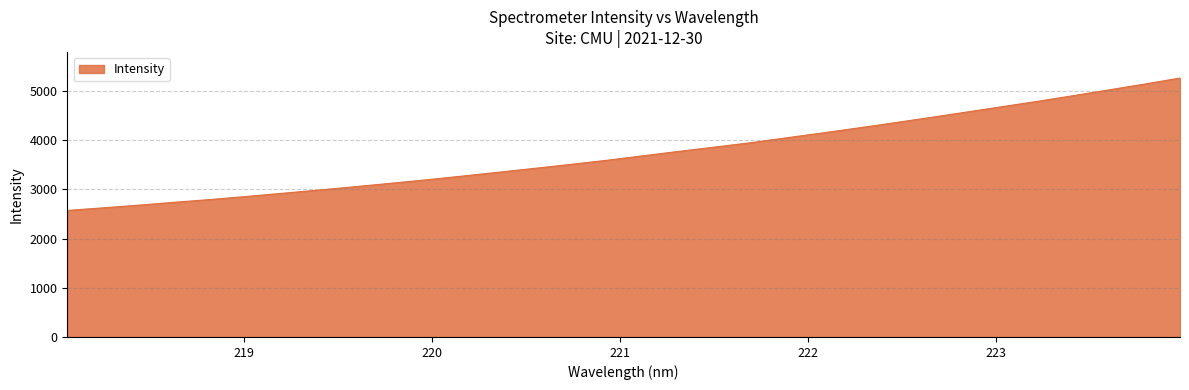

What is the smallest value displayed?

2570.9